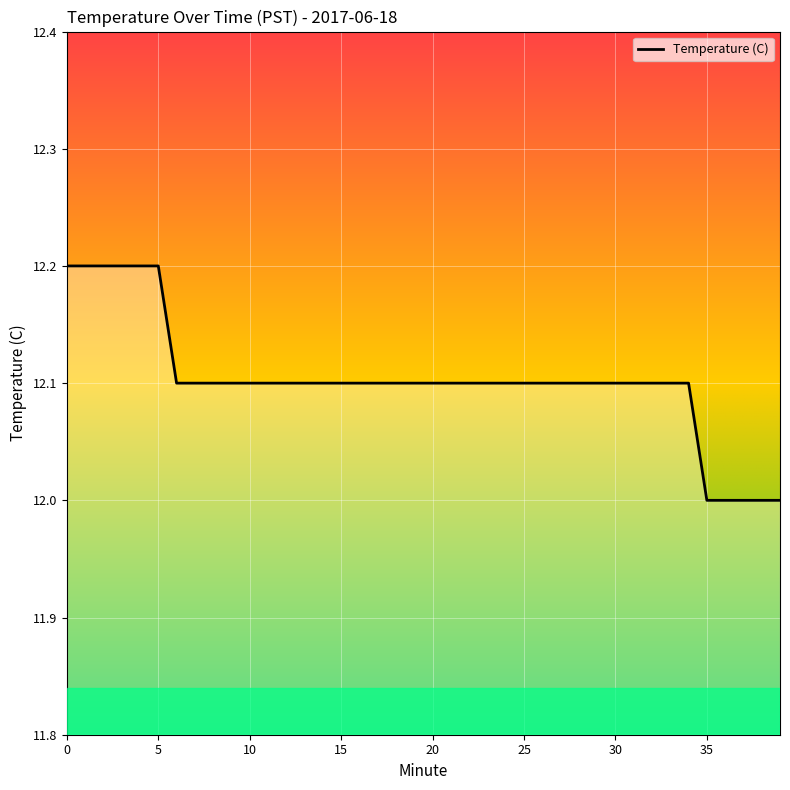

What is the minimum value shown in the chart?

12.0